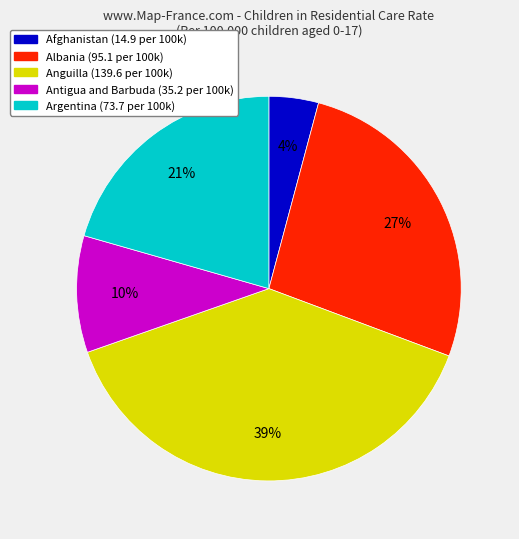

Which has a higher value, Anguilla or Albania?

Anguilla